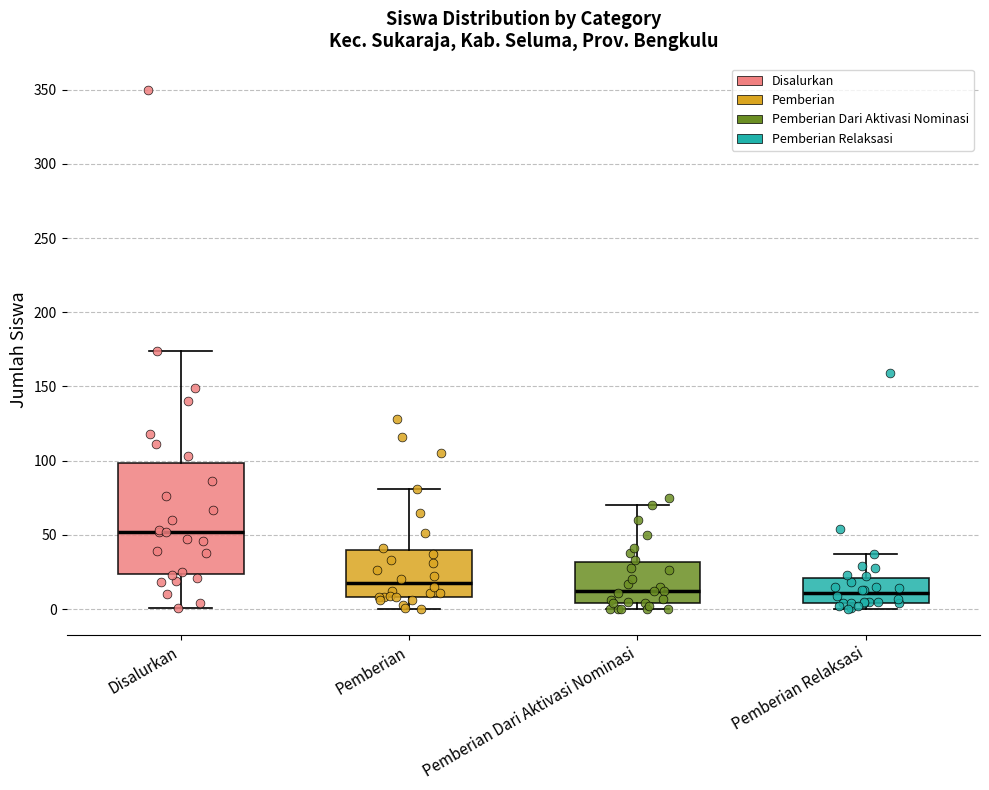

Where is the upper edge of the box for Disalurkan on the y-axis? The values are not printed on the chart, so give them approximately, as read against the axis.

100